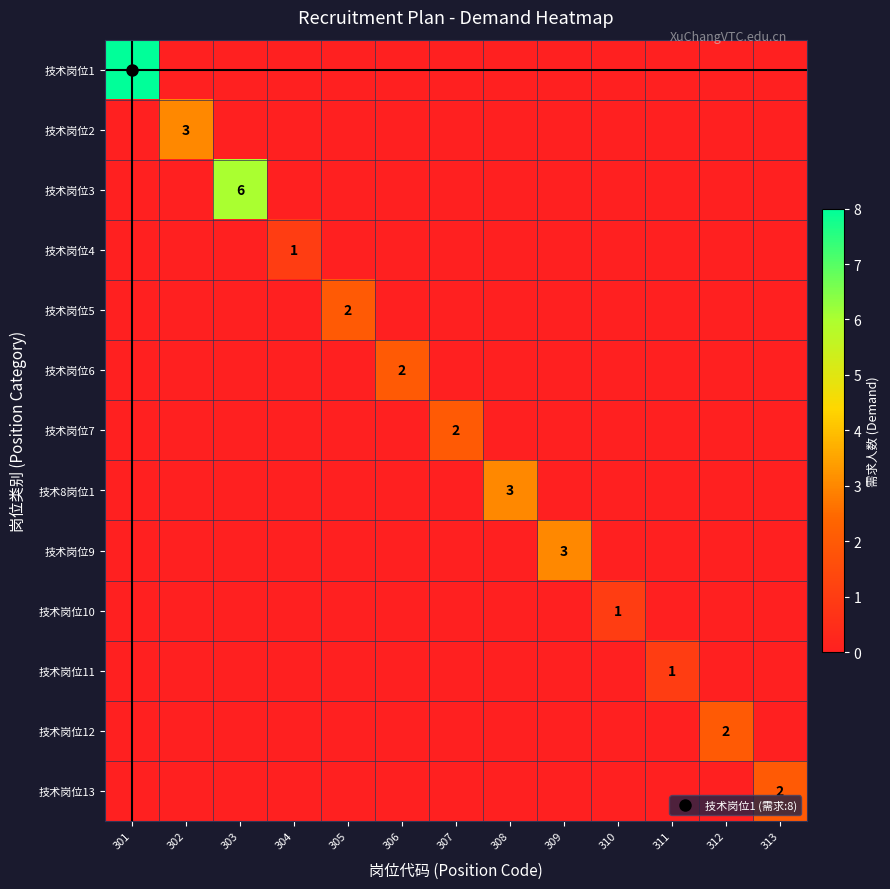

Which label corresponds to the smallest value in the chart?

302